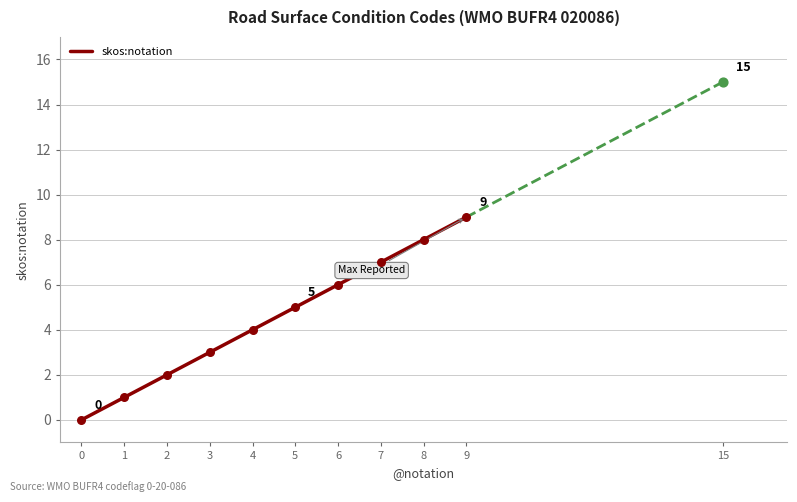

What is the change in value from 0 to 8?

+8